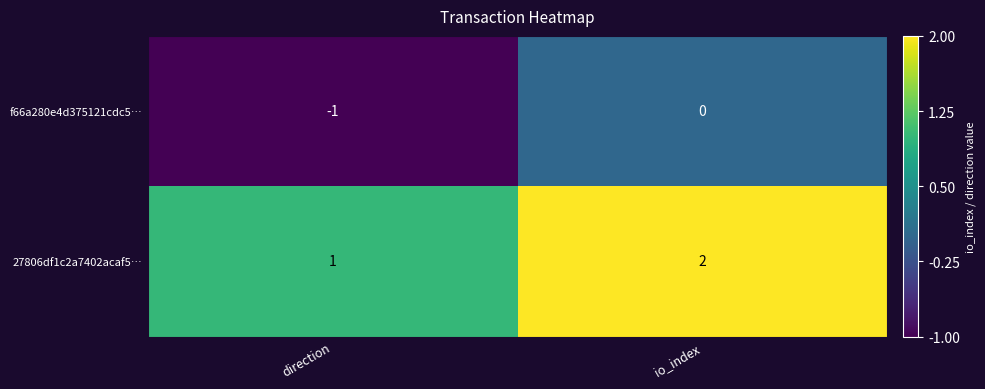

At which label is 27806df1c2a7402acaf5… closest to 1?

direction